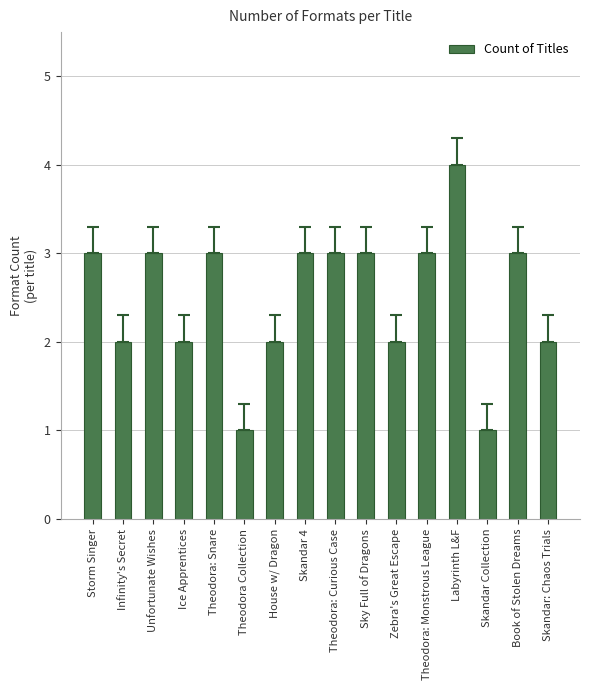

How many bars are there in total?

16